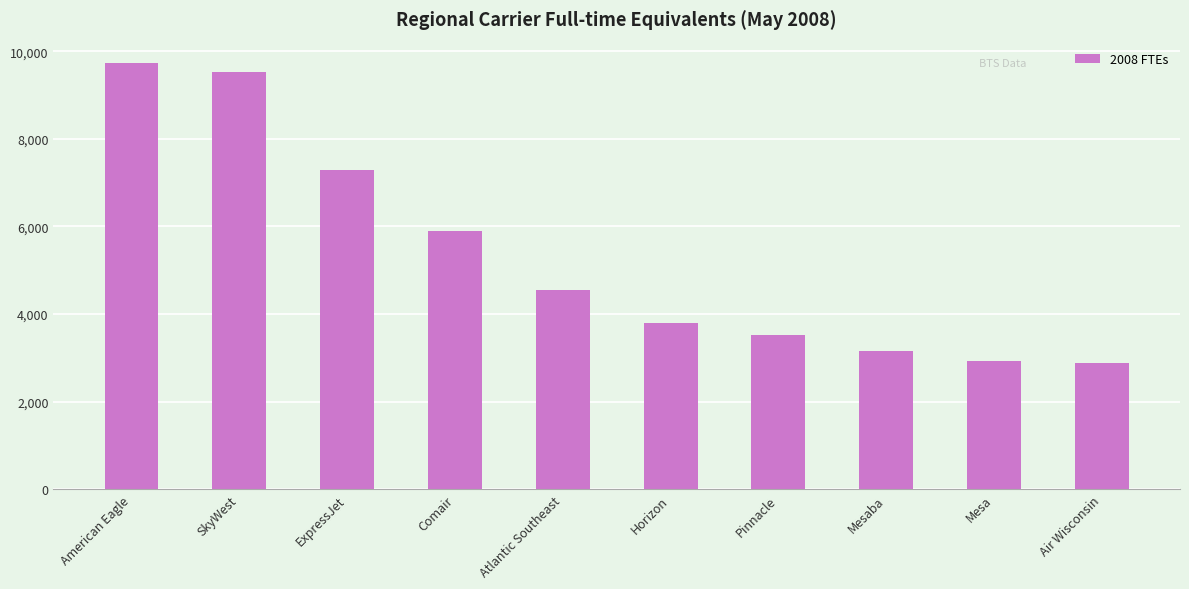

Is it true that the value at Pinnacle is 3514?

True